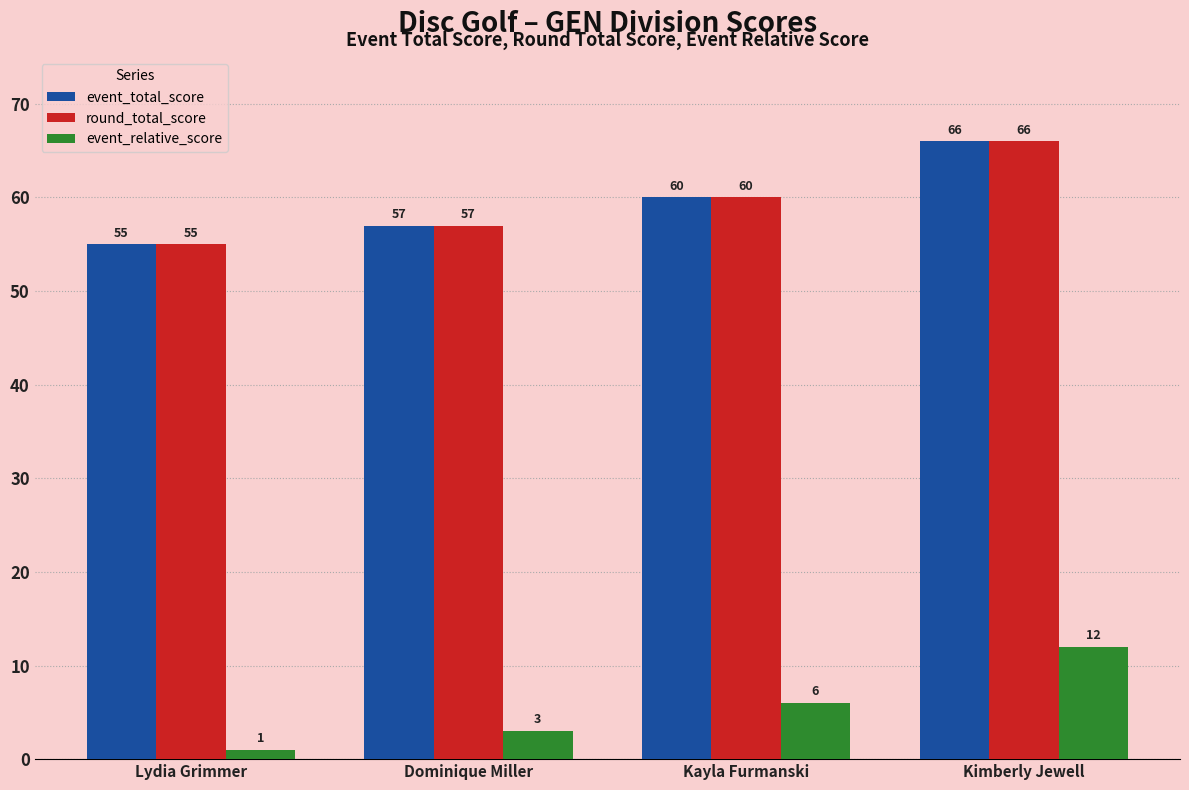

Reading left to right, transcribe all the data shown in this chart.

event_total_score: 55	57	60	66
round_total_score: 55	57	60	66
event_relative_score: 1	3	6	12